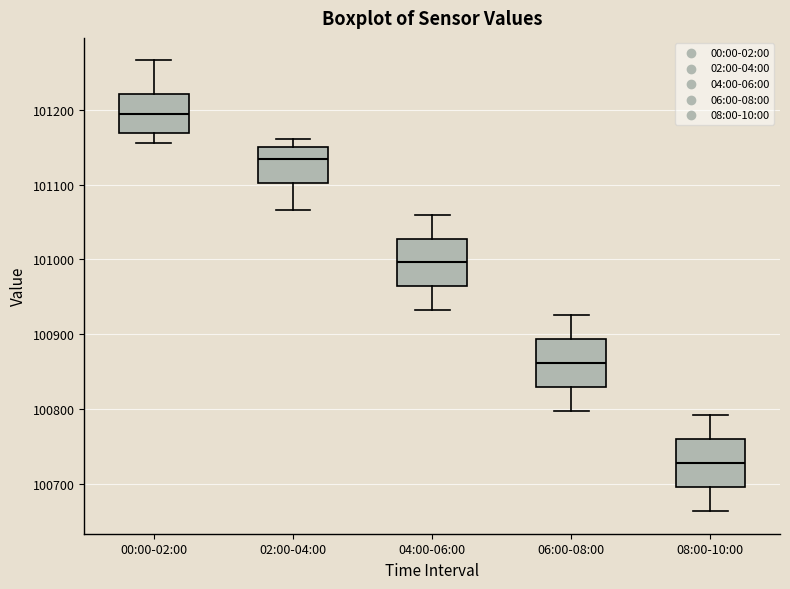

Reading left to right, read every box against the y-axis: the position of its median line, the range the box covers, and the ends of its whiskers. The values are not printed on the chart, so give them approximately, as read against the axis.

00:00-02:00: median 101190, box 101170 to 101220, whiskers 101160 to 101270
02:00-04:00: median 101130, box 101100 to 101150, whiskers 101070 to 101160
04:00-06:00: median 101000, box 100960 to 101030, whiskers 100930 to 101060
06:00-08:00: median 100860, box 100830 to 100890, whiskers 100800 to 100930
08:00-10:00: median 100730, box 100700 to 100760, whiskers 100660 to 100790